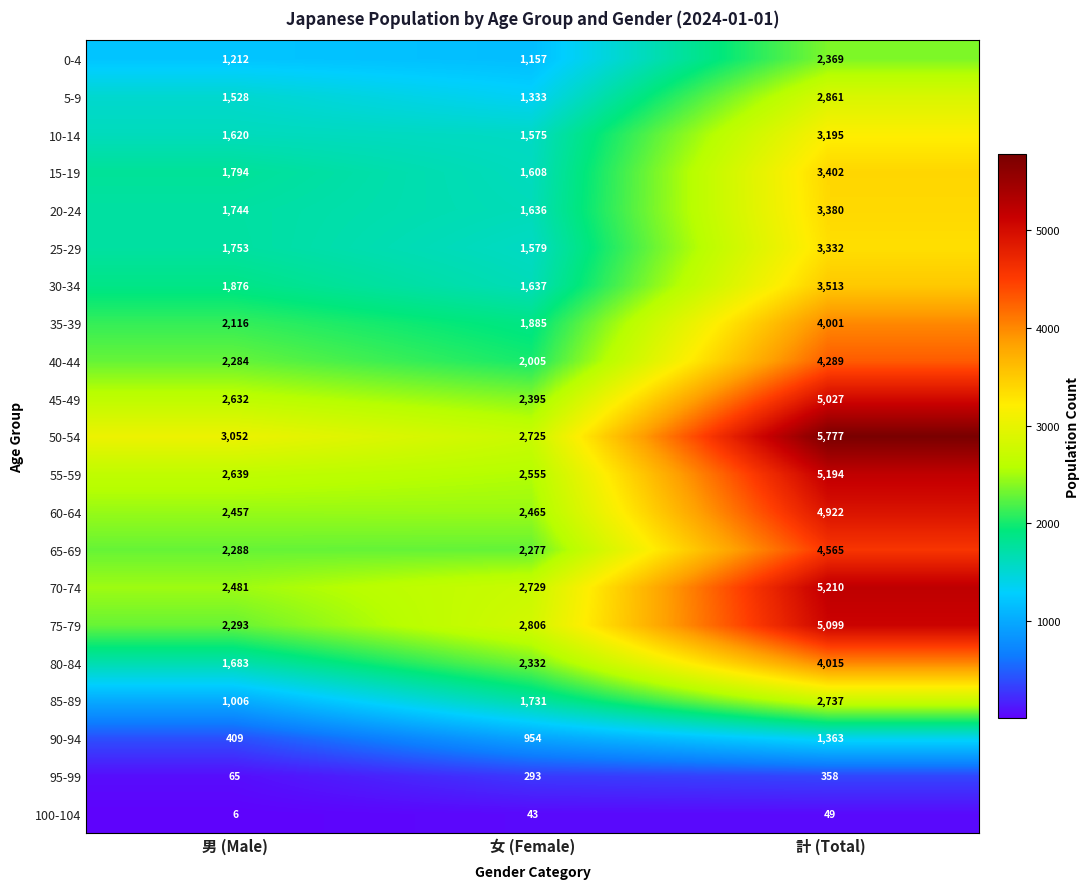

What is the sum of all 65-69 values?

9130